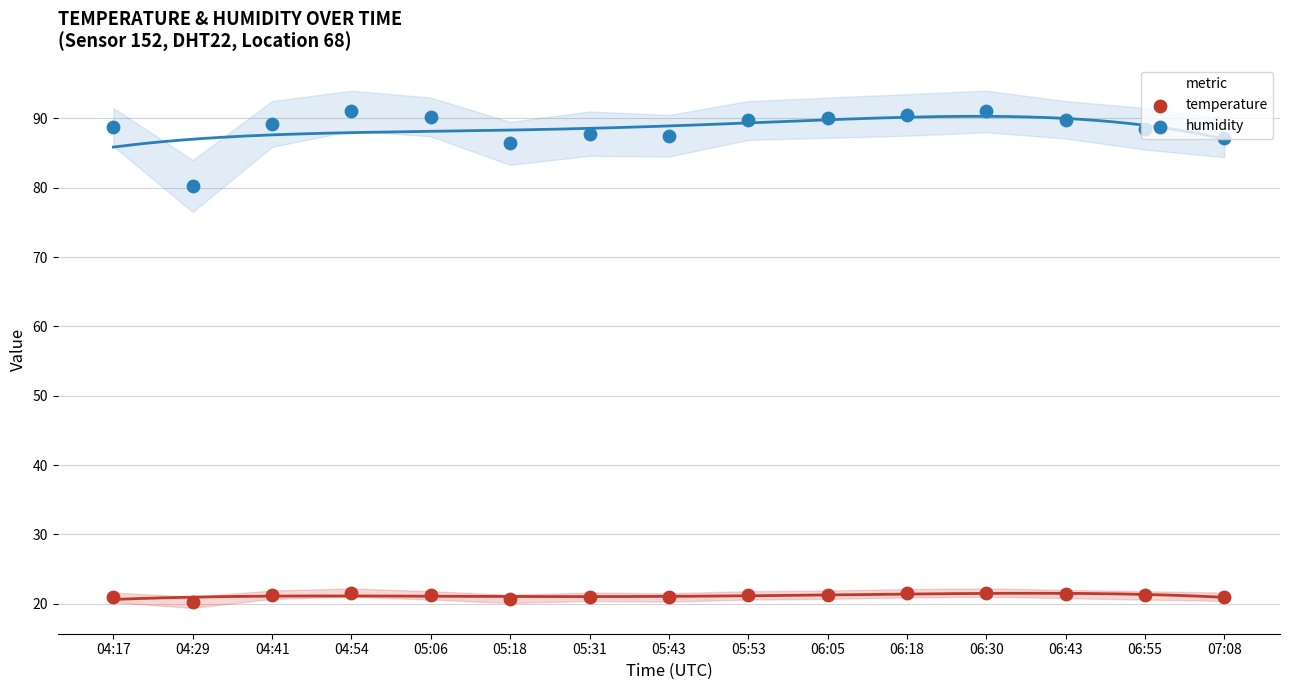

At which category is the sum across all series the highest?

04:54